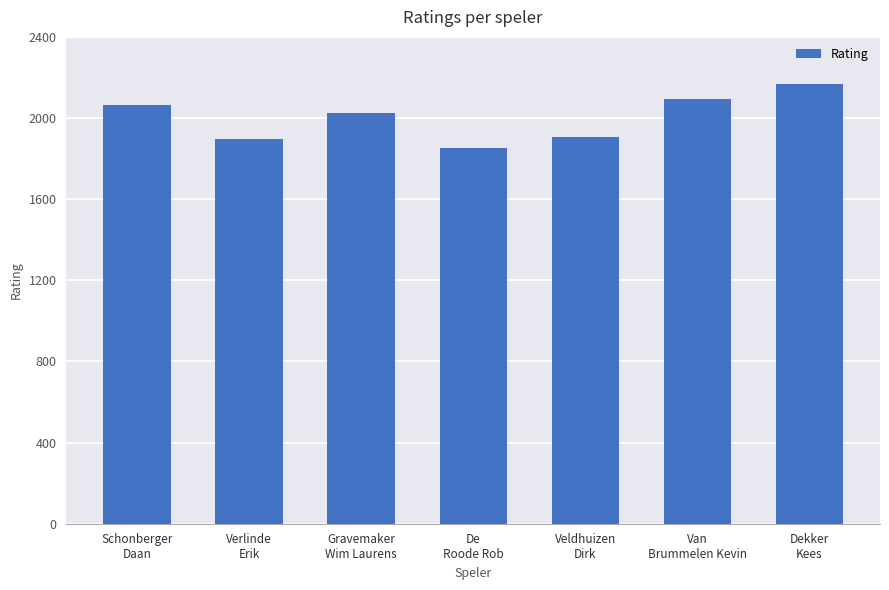

Where is the data nearest to the value 2010?

Gravemaker
Wim Laurens